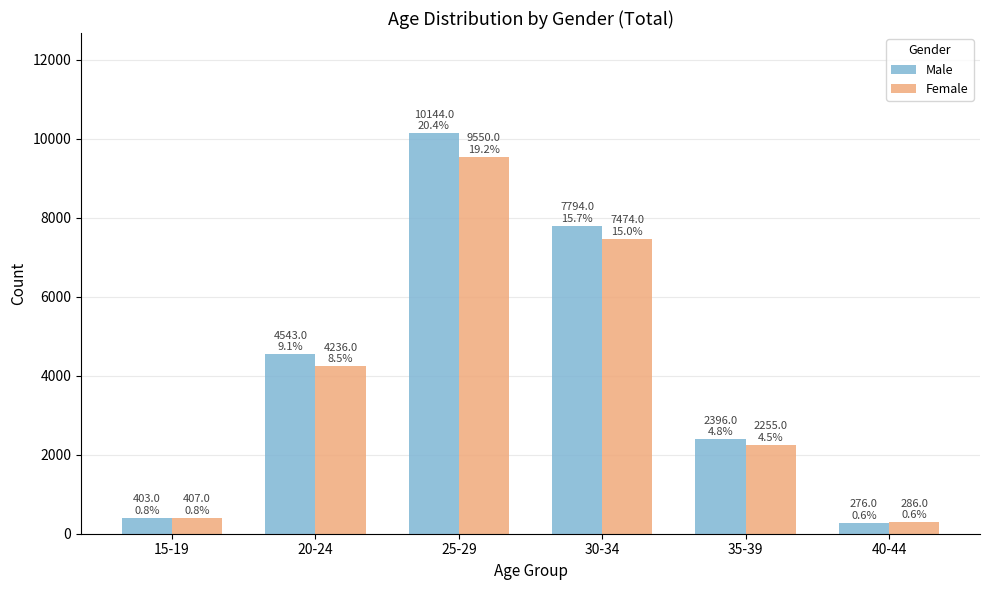

What is the difference between the maximum and minimum values in the Female series?

9264